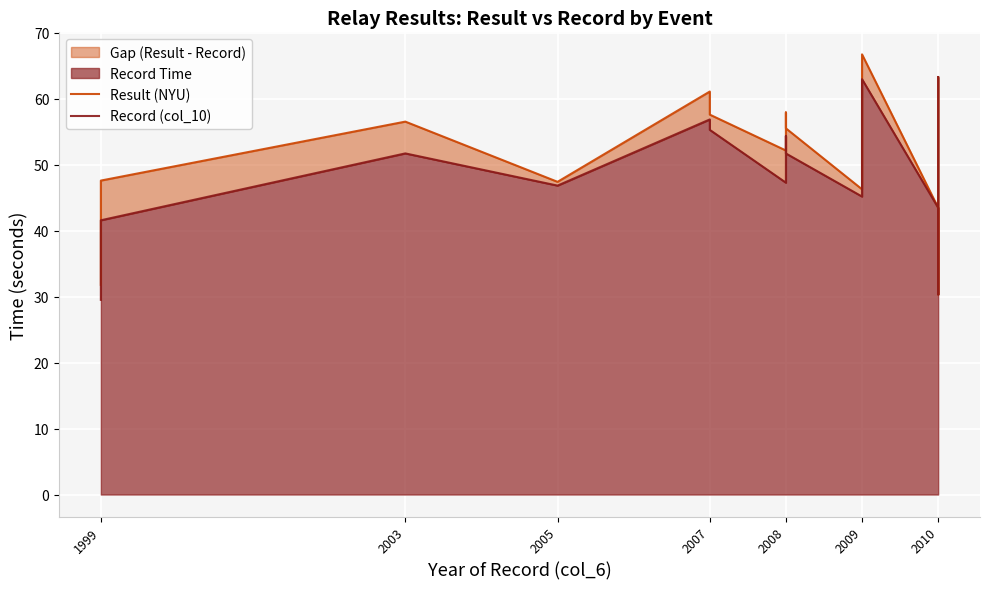

Read the Record (col_10) value at 2008.

47.3